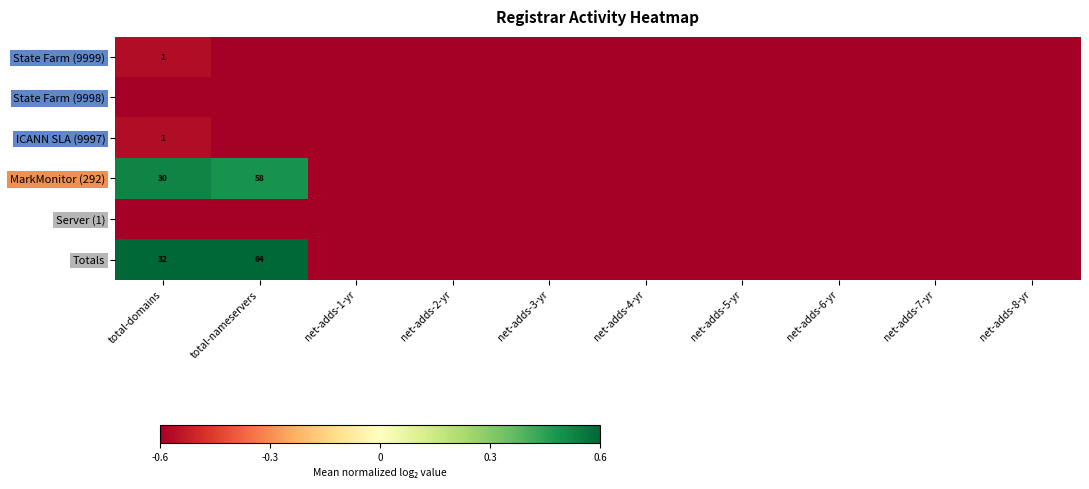

Is the value of Server (1) at net-adds-2-yr greater than the value of MarkMonitor (292) at total-nameservers?

No